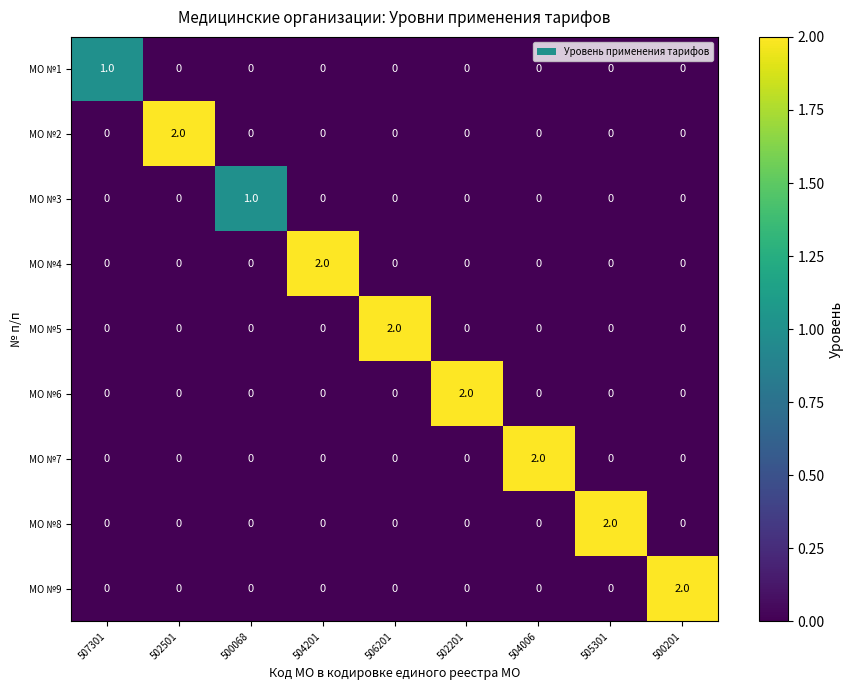

Count the МО №3 values in the range 0 to 1.

9